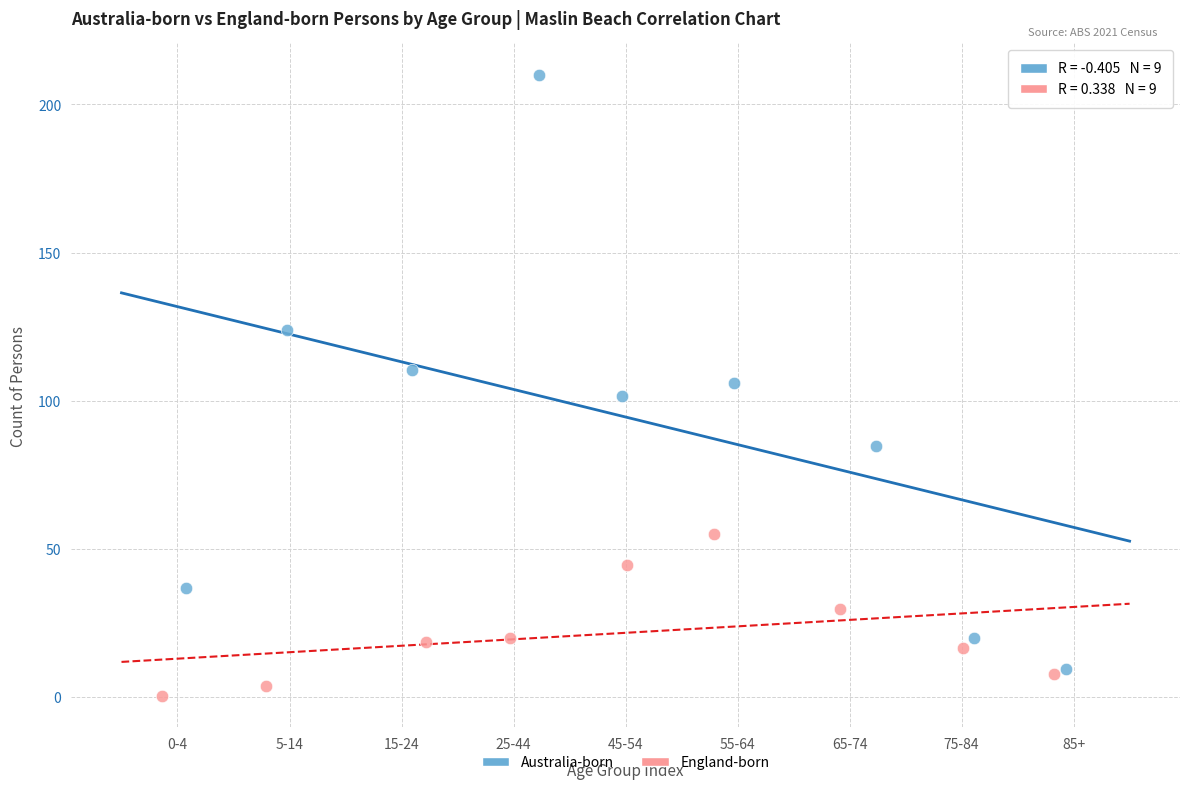

Which series has the largest Y range (max minus min)?

Australia-born